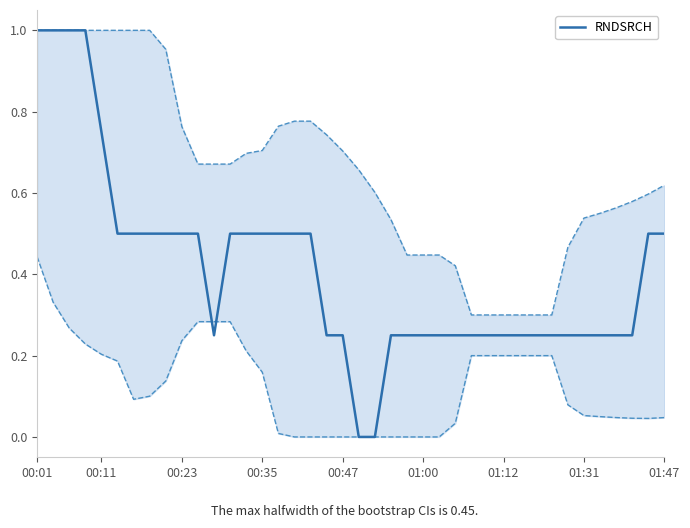

What value does the data have at 18?

0.2